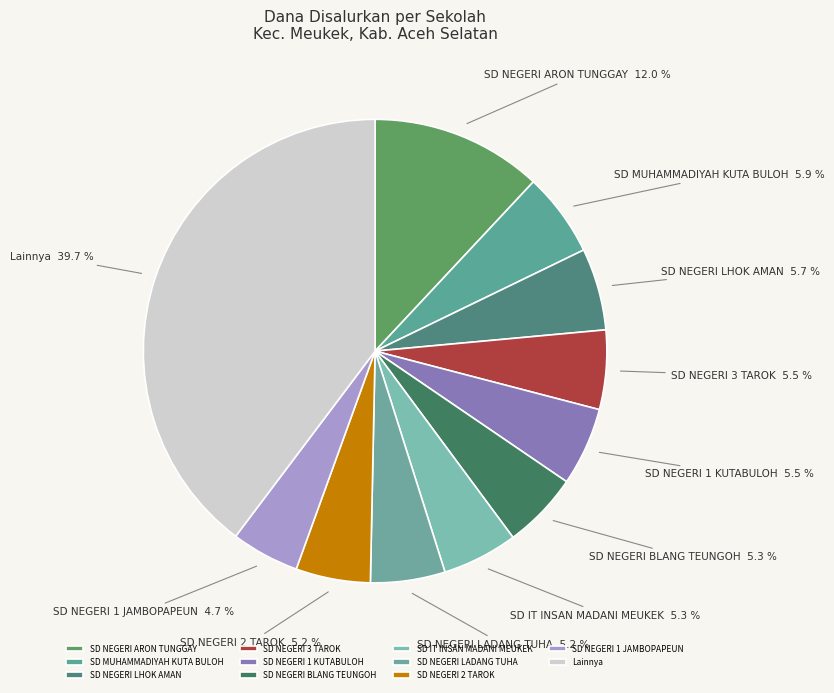

Which slice is the largest?

Lainnya